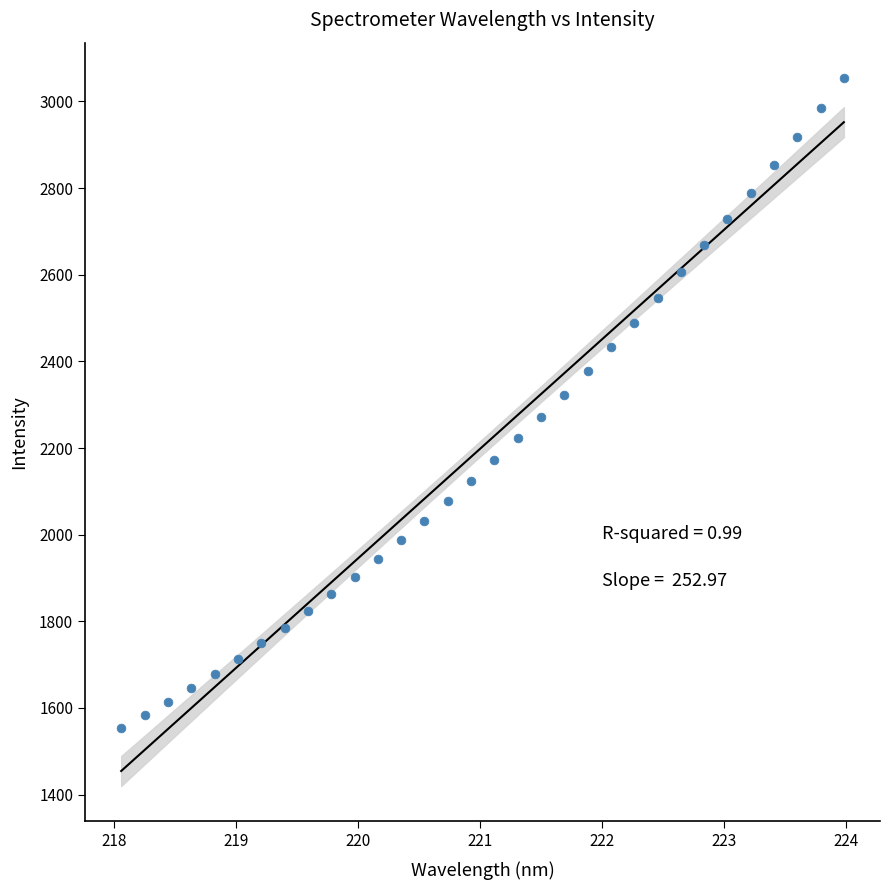

What is the range of X values (max minus min)?

5.9